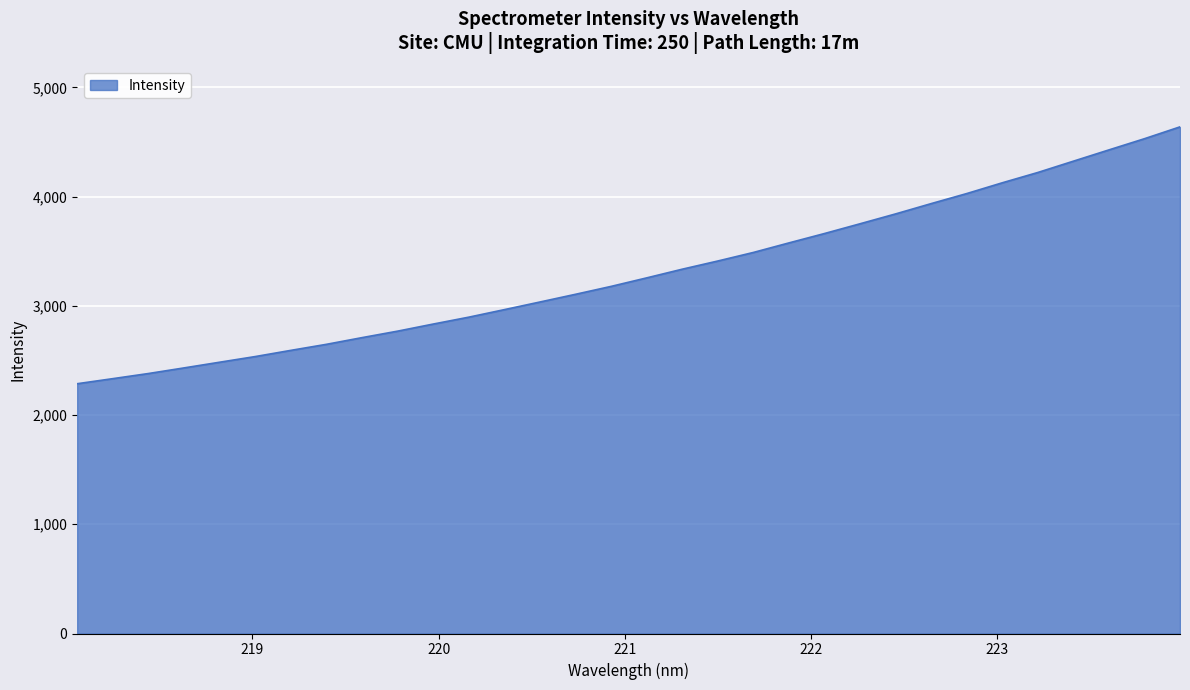

What is the maximum value shown in the chart?

4638.4